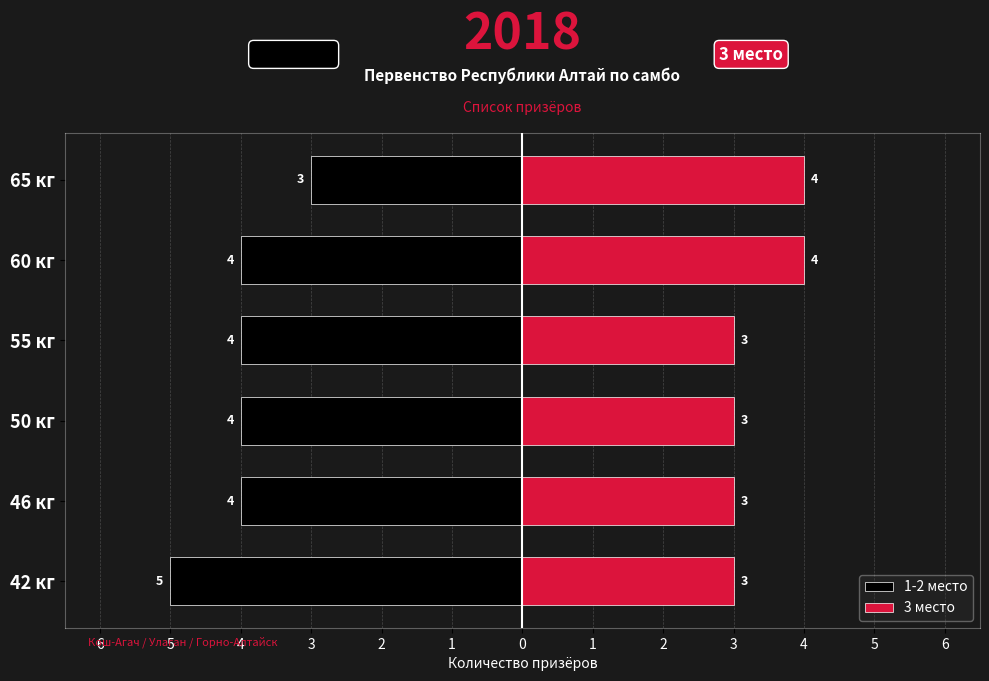

How many data points does each series have?

6